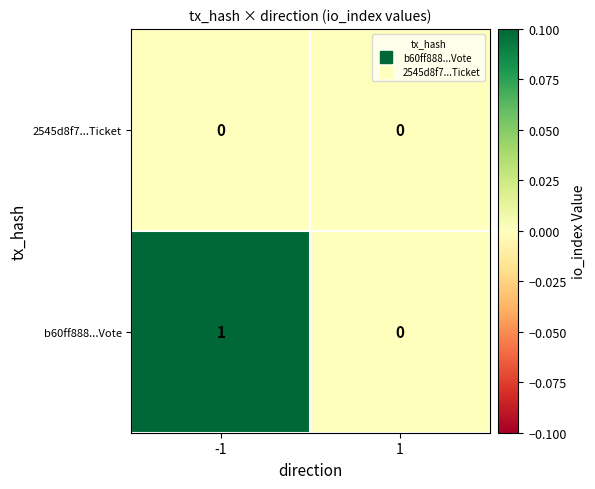

How many categories are shown in the chart?

2